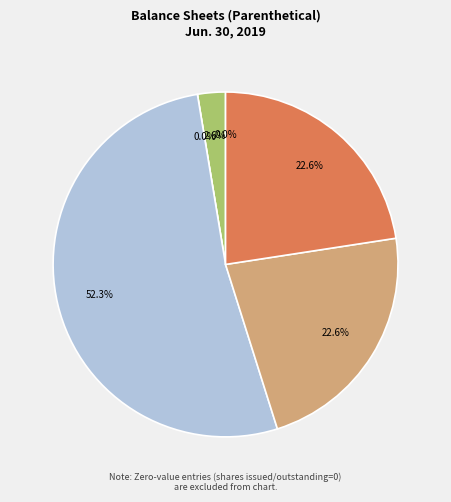

Which category has the biggest portion of the pie?

Common stock, shares authorized